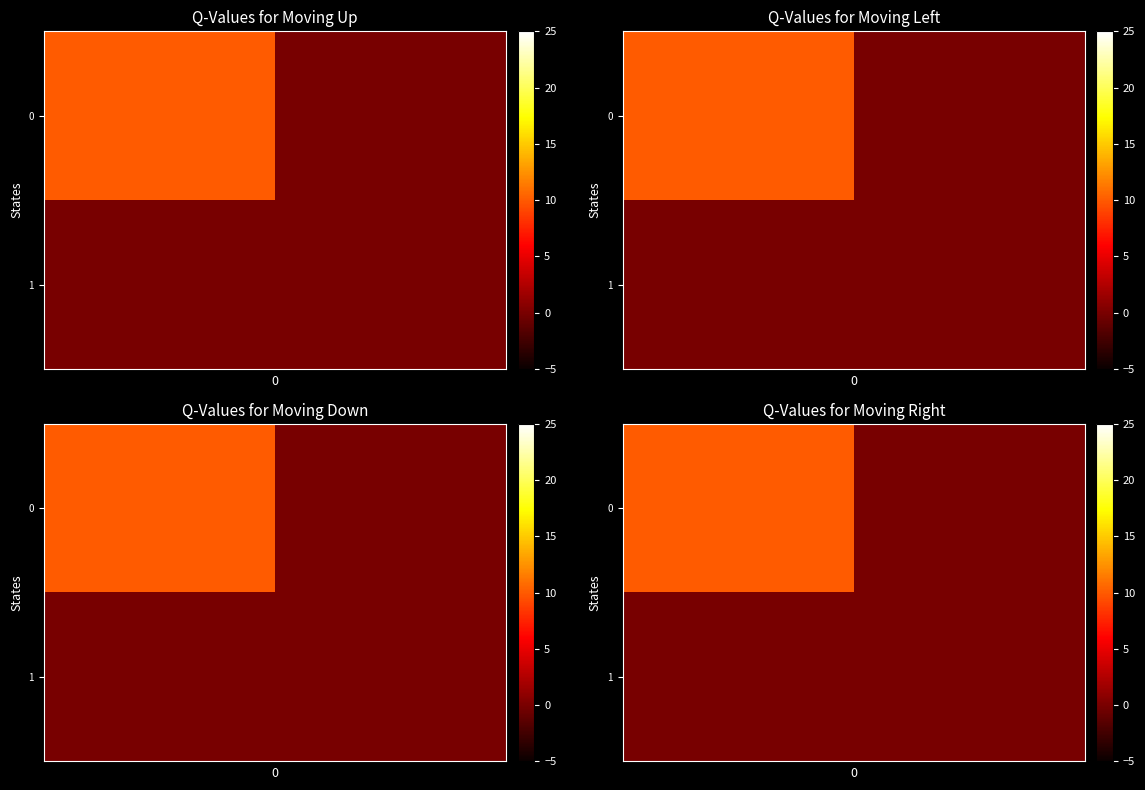

Which label corresponds to the smallest value in the chart?

1